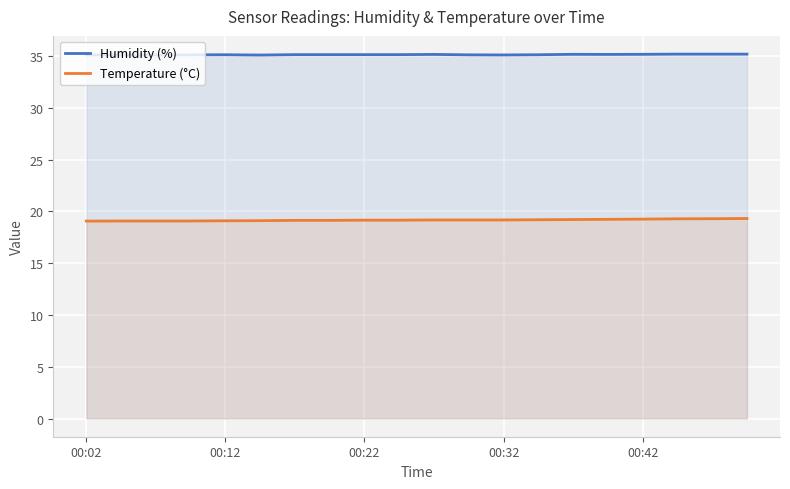

How many data points does each series have?

20